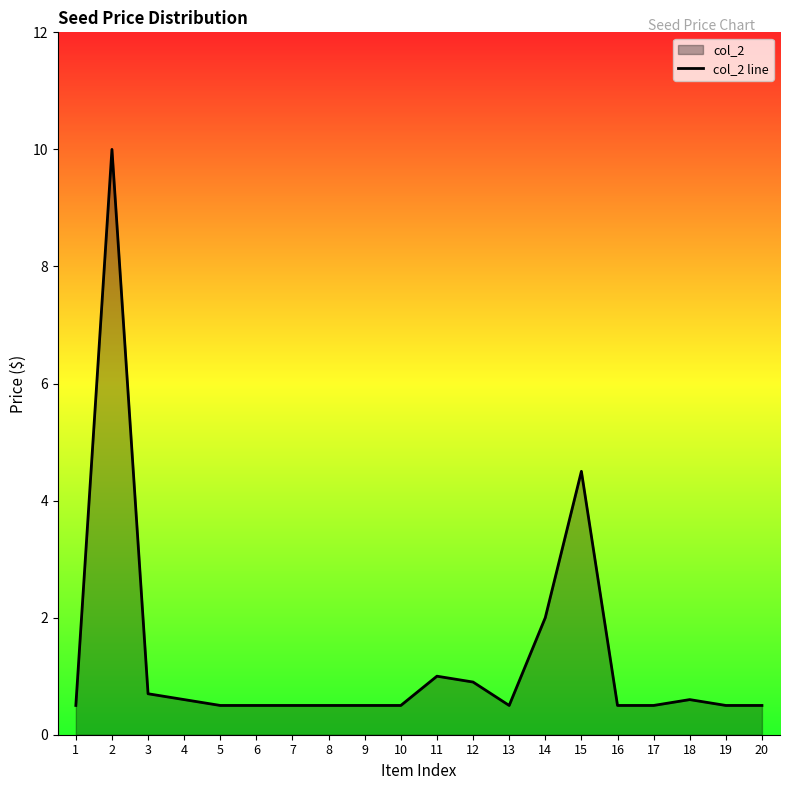

The value at 4 is 0.6. True or false?

True